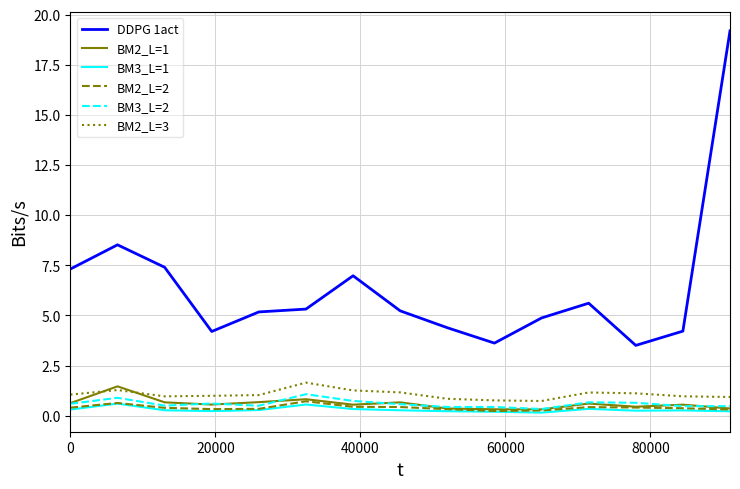

Which series has the widest spread of values?

DDPG 1act